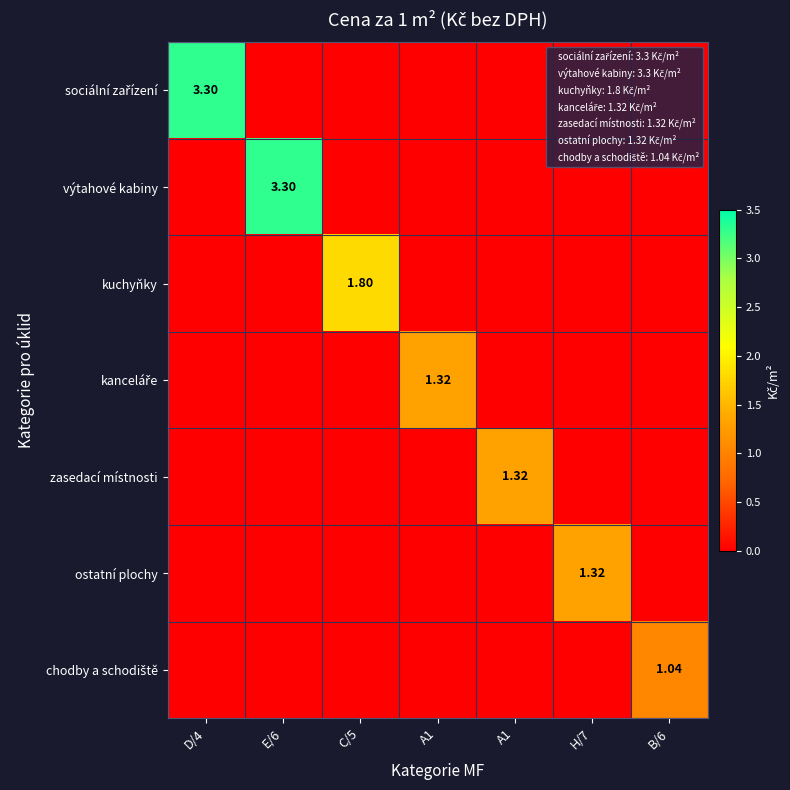

Which series has the largest range (max minus min)?

sociální zařízení